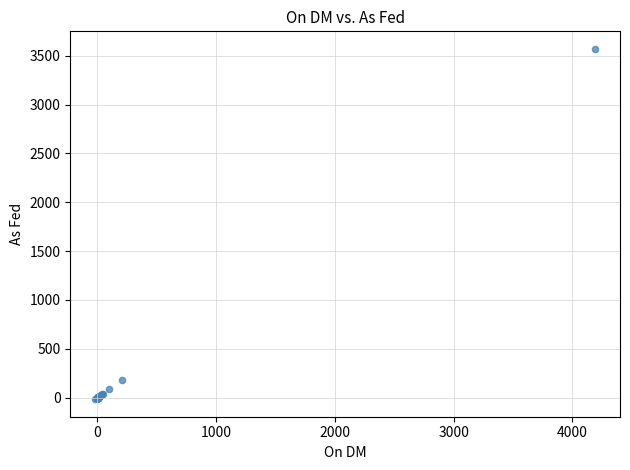

What Y value in the scatter plot is closest to 1777?

179.0